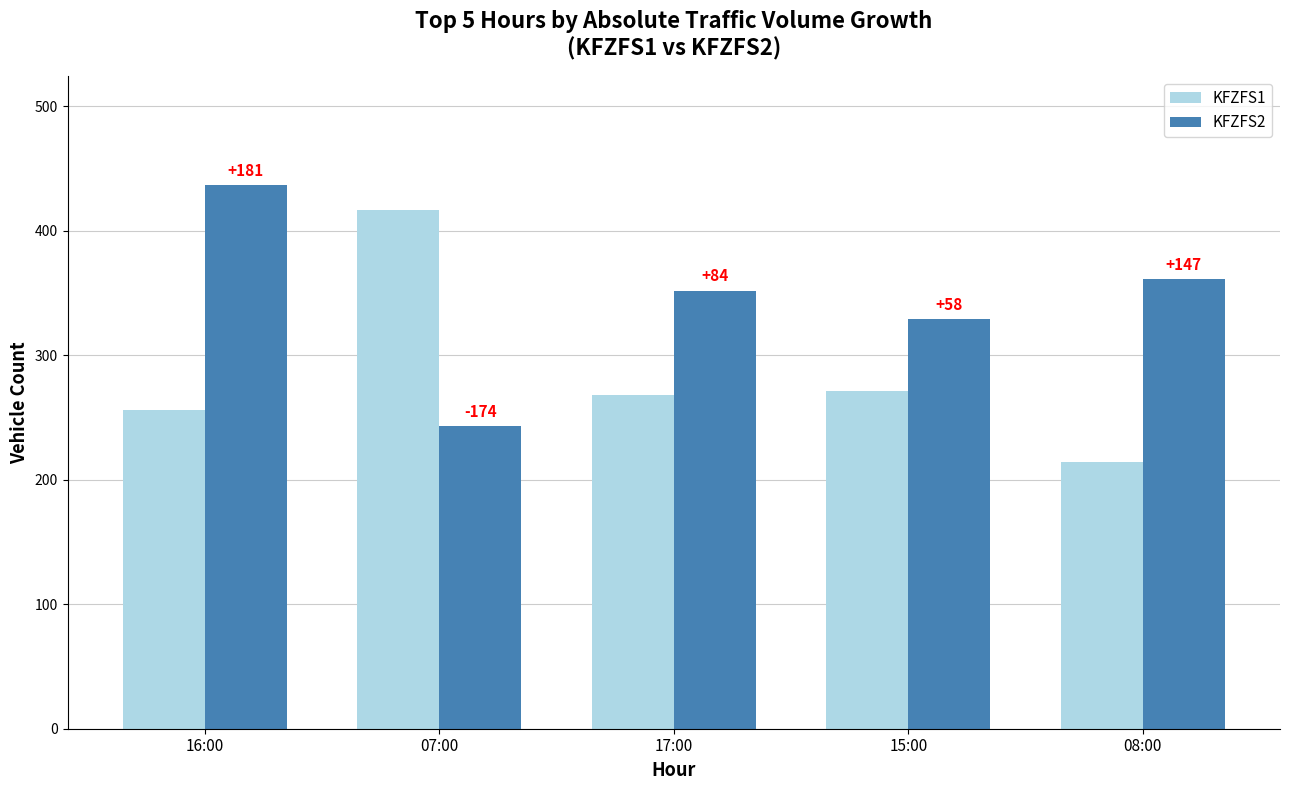

Reading left to right, extract all data points from this chart.

KFZFS1: 256	417	268	271	214
KFZFS2: 437	243	352	329	361